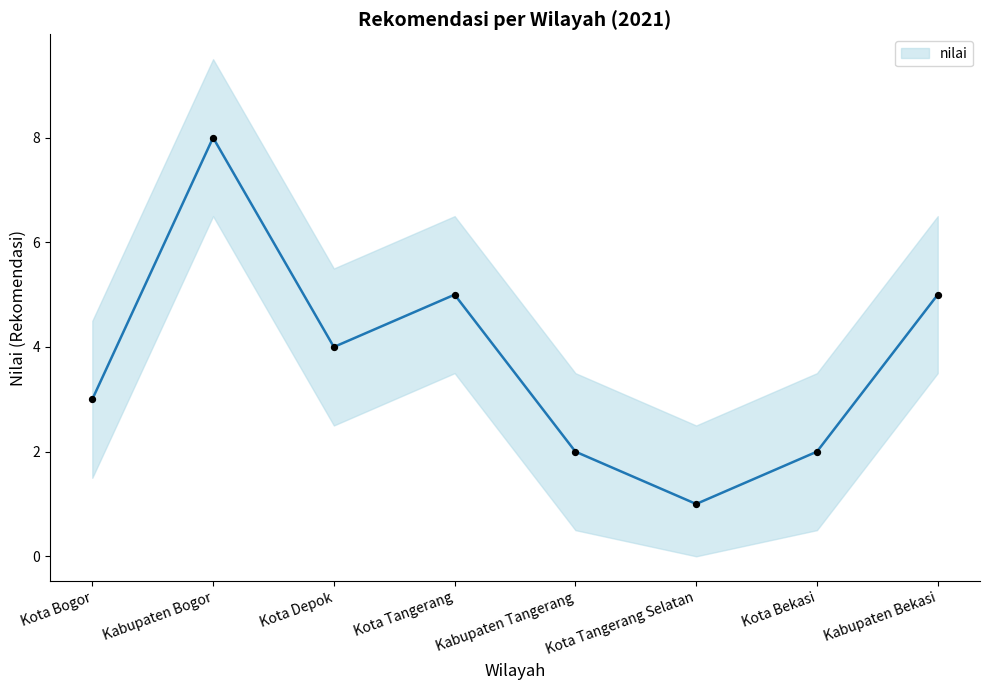

Approximately how many times larger is the value at Kabupaten Bogor compared to Kota Tangerang Selatan?

8.0